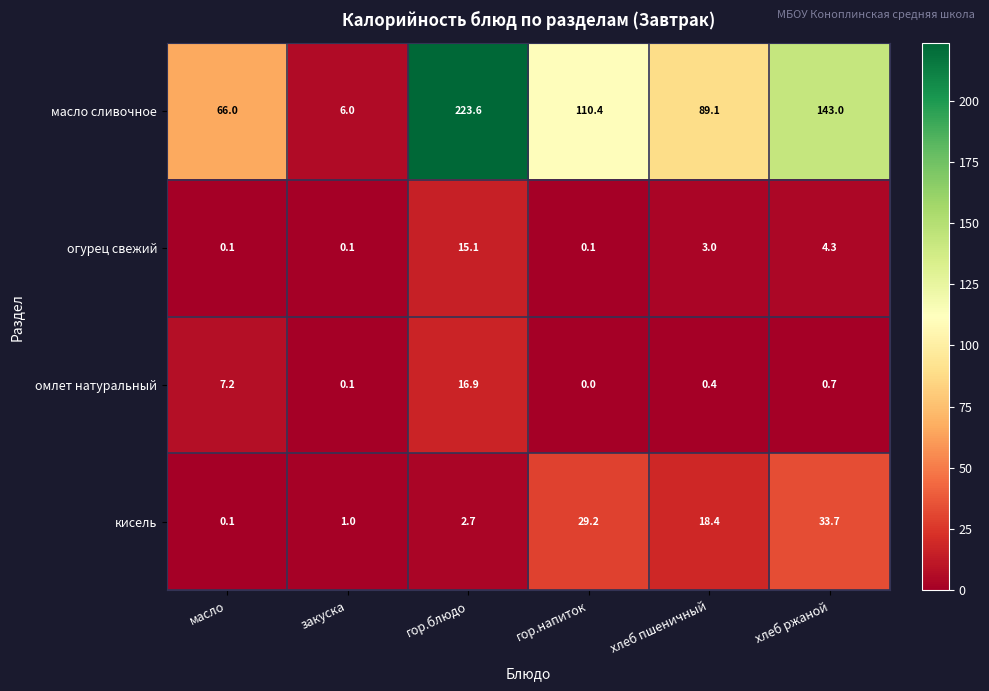

Reading left to right, what are all the values shown in this chart?

масло сливочное: масло=66.0	закуска=6.0	гор.блюдо=223.6	гор.напиток=110.4	хлеб пшеничный=89.1	хлеб ржаной=143.0
огурец свежий: масло=0.1	закуска=0.1	гор.блюдо=15.1	гор.напиток=0.1	хлеб пшеничный=3.0	хлеб ржаной=4.3
омлет натуральный: масло=7.2	закуска=0.1	гор.блюдо=16.9	гор.напиток=0.0	хлеб пшеничный=0.4	хлеб ржаной=0.7
кисель: масло=0.1	закуска=1.0	гор.блюдо=2.7	гор.напиток=29.2	хлеб пшеничный=18.4	хлеб ржаной=33.7